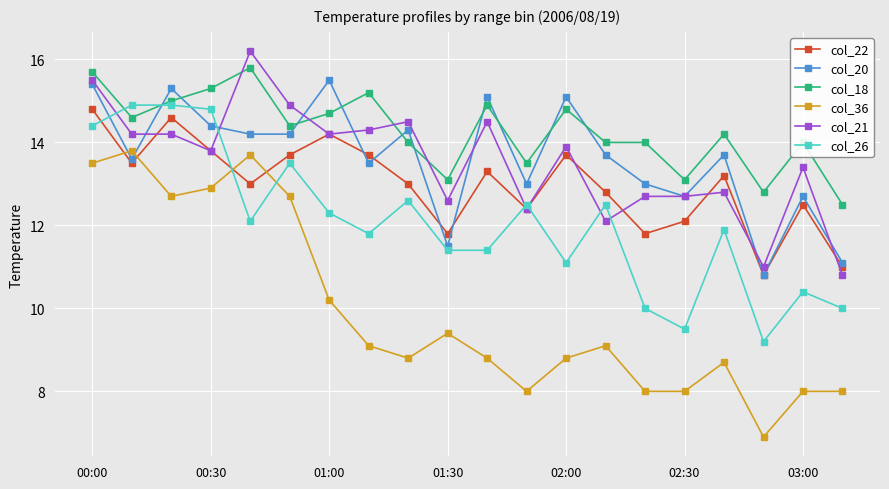

How many interior local peaks does the col_20 series have?

7